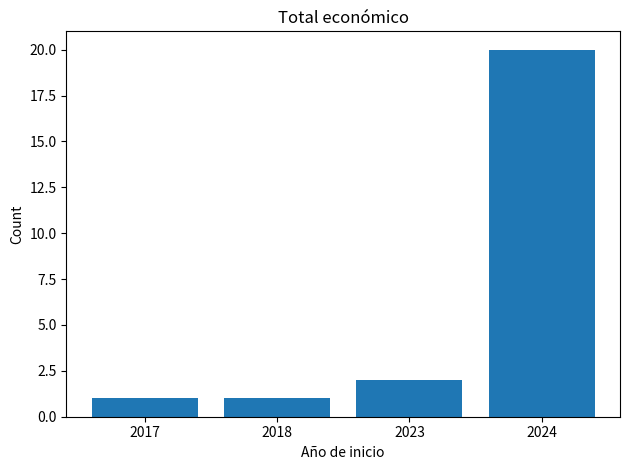

At which label is the value closest to 10?

2023